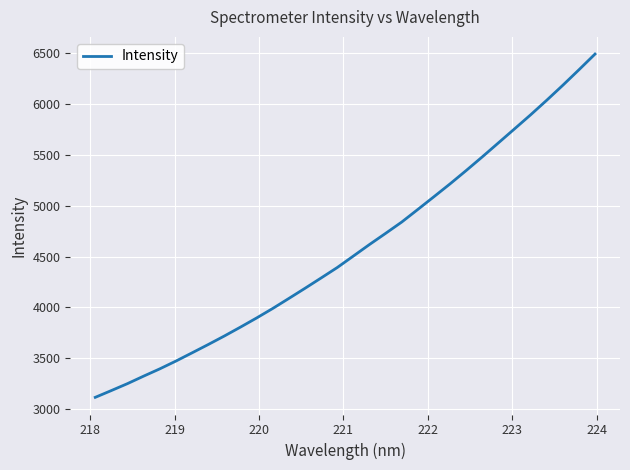

True or false: there are more than 1 points higher than both neighbors.

False